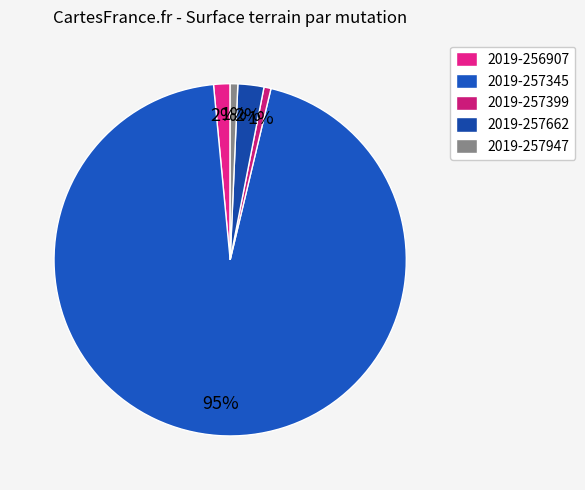

Which category has the biggest portion of the pie?

2019-257345